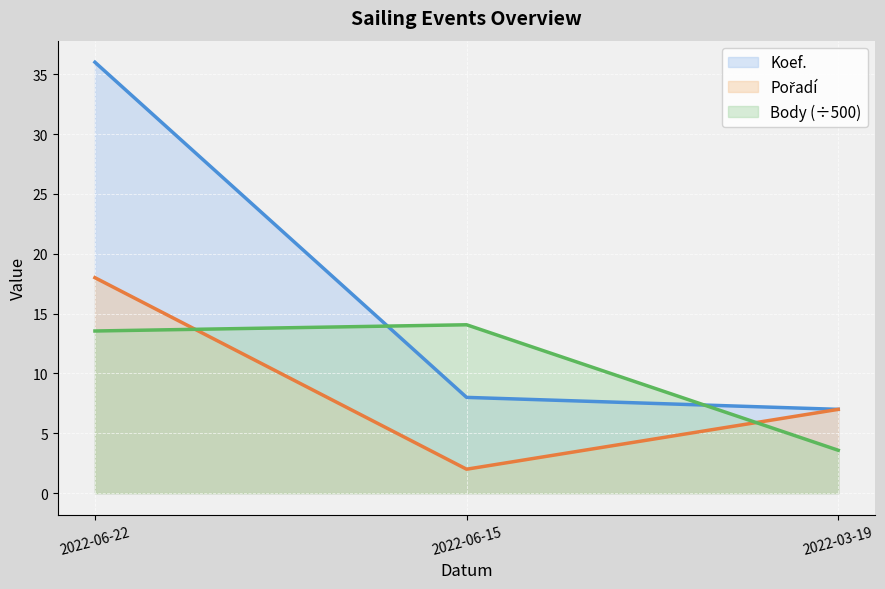

The Pořadí series shows 2.0 at 2022-06-15. True or false?

True